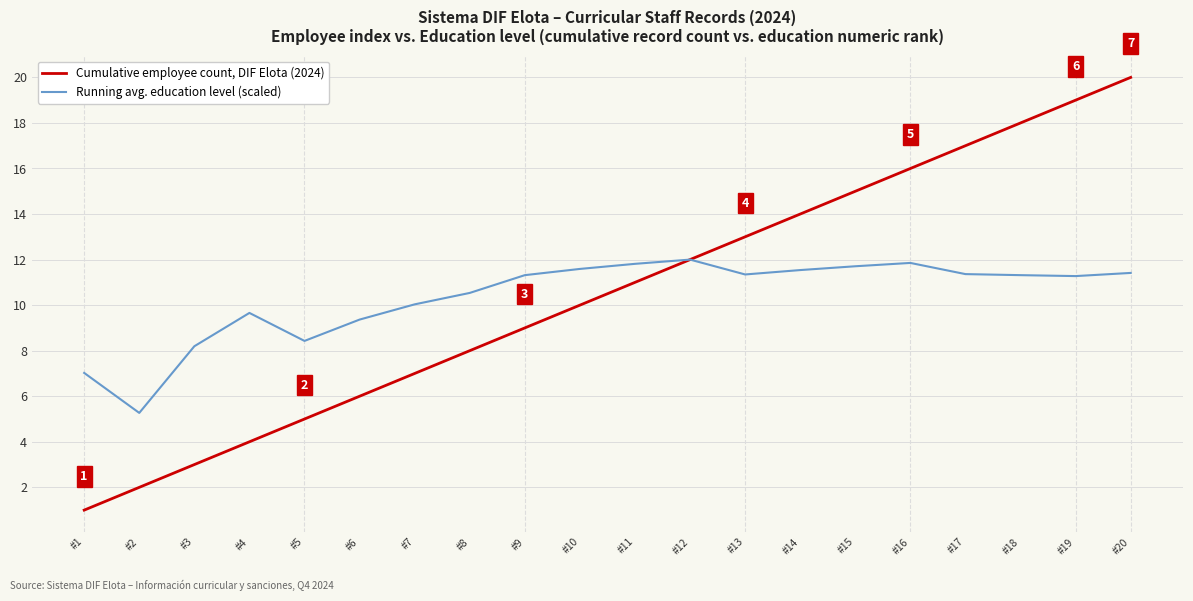

Which series has the widest spread of values?

Cumulative employee count, DIF Elota (2024)